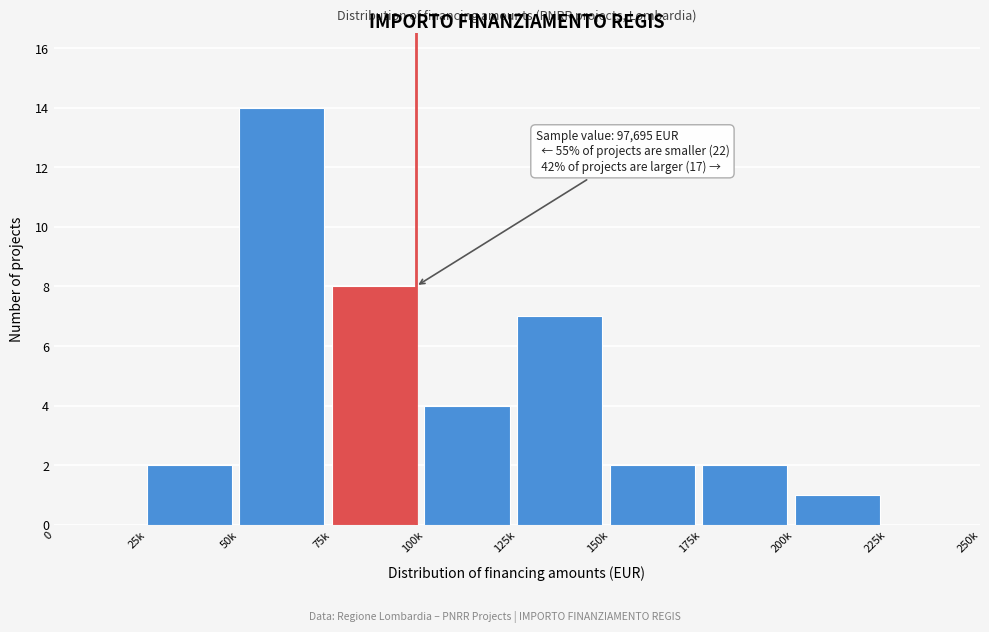

Reading right to left, list all the values displayed in this chart.

225k=0	200k=1	175k=2	150k=2	125k=7	100k=4	75k=8	50k=14	25k=2	0=0